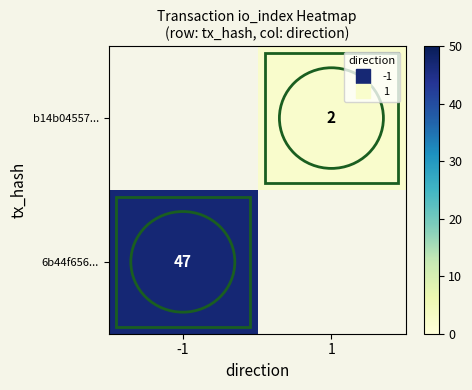

Which category has the highest value in the 6b44f656... series?

-1